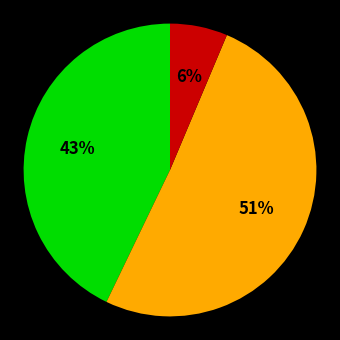

To the nearest percent, what is the average slice percentage?

33%